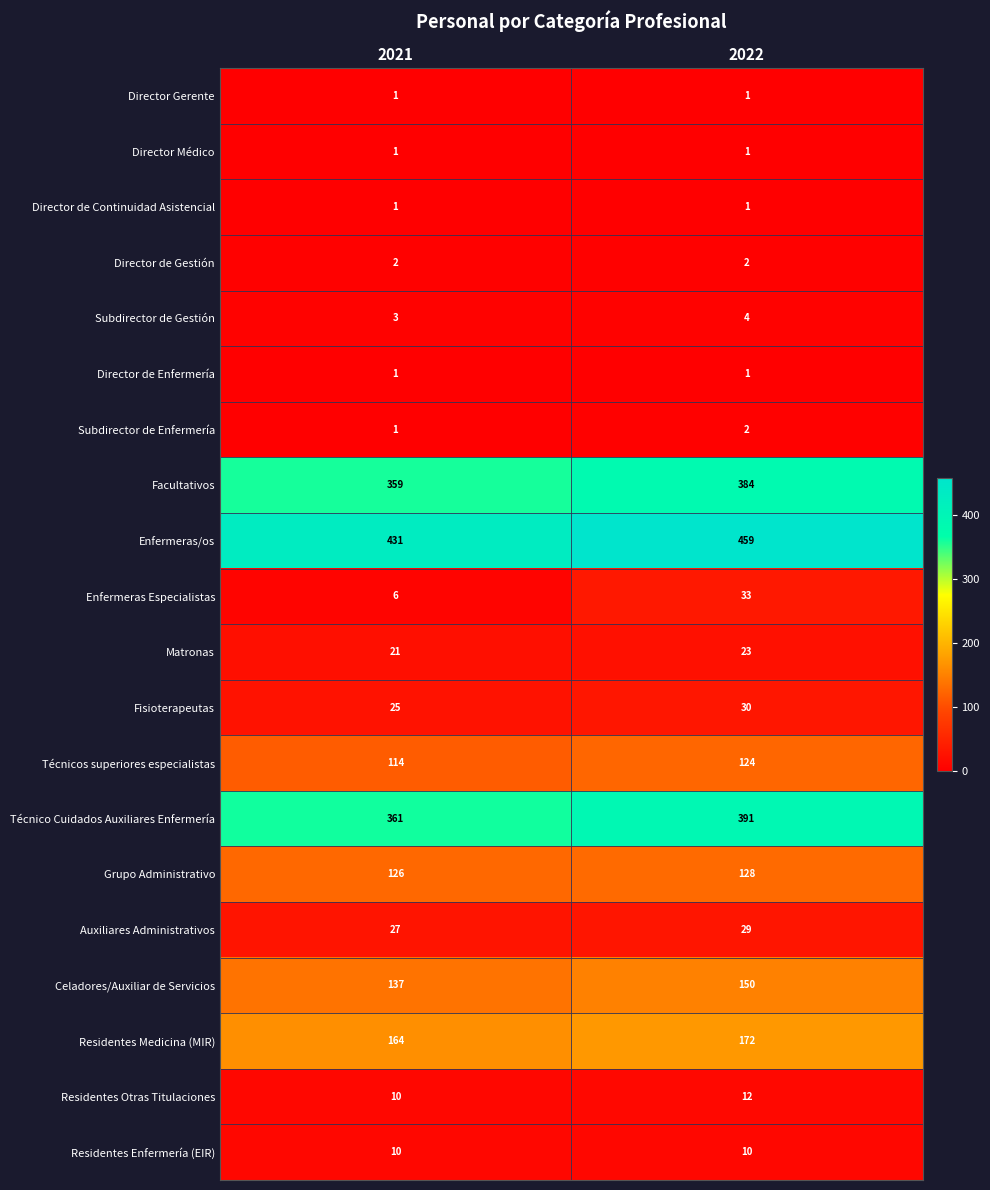

Which category has the highest value across all series?

2022